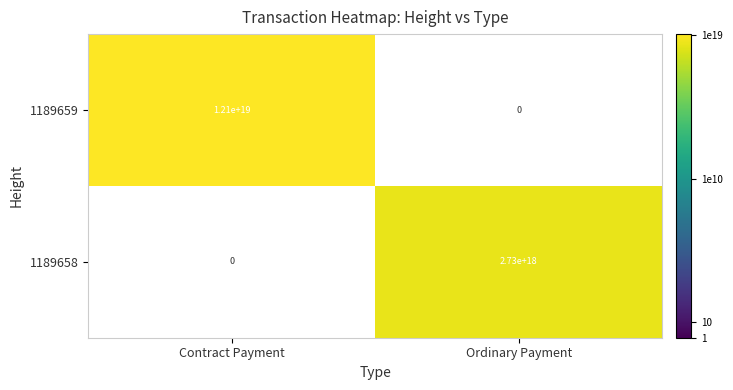

Between Contract Payment and Ordinary Payment, which series saw the biggest shift?

1189659